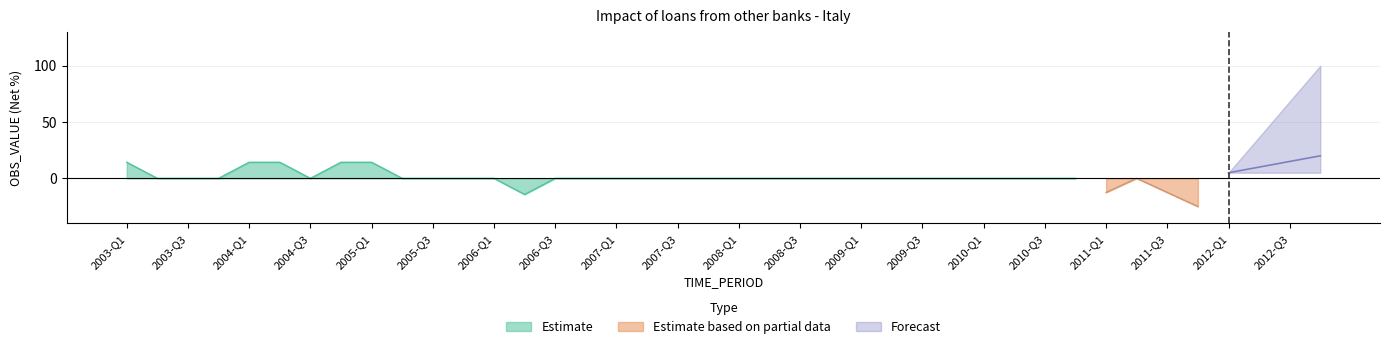

At how many categories does at least one series exceed -12?

40